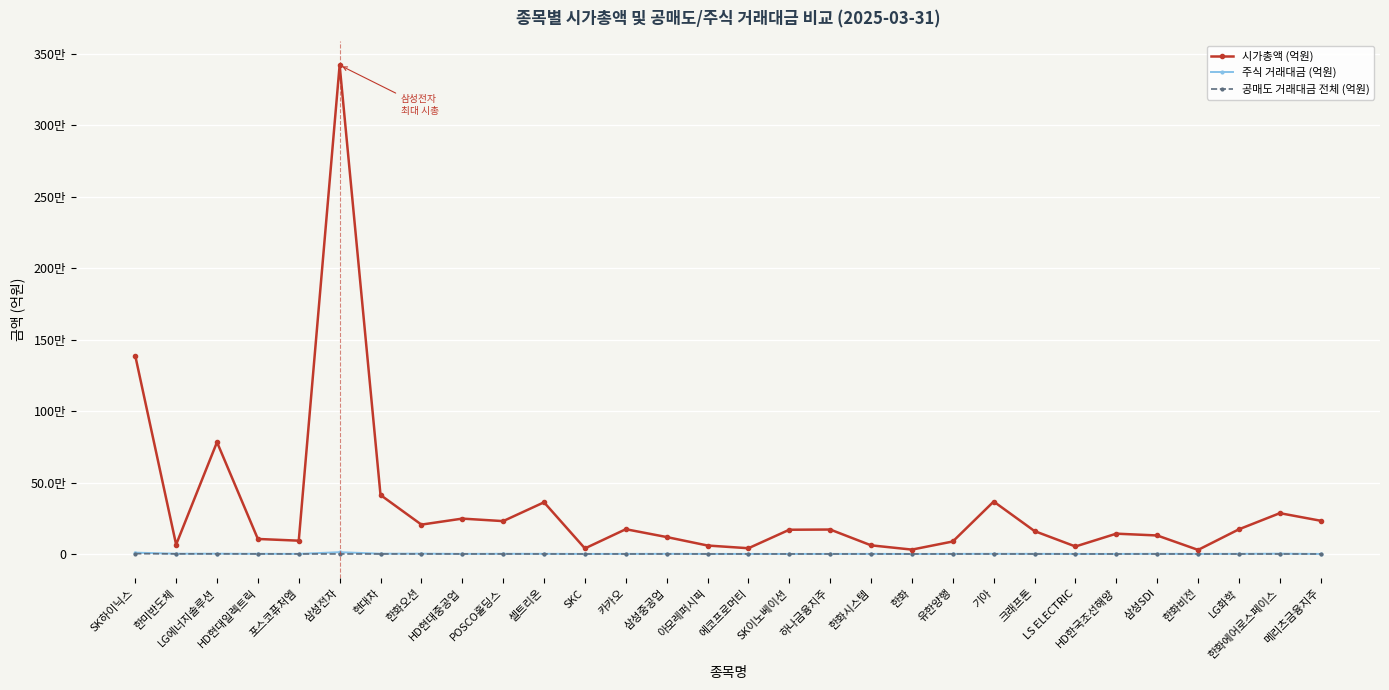

Between 셀트리온 and LS ELECTRIC, which series saw the biggest shift?

시가총액 (억원)